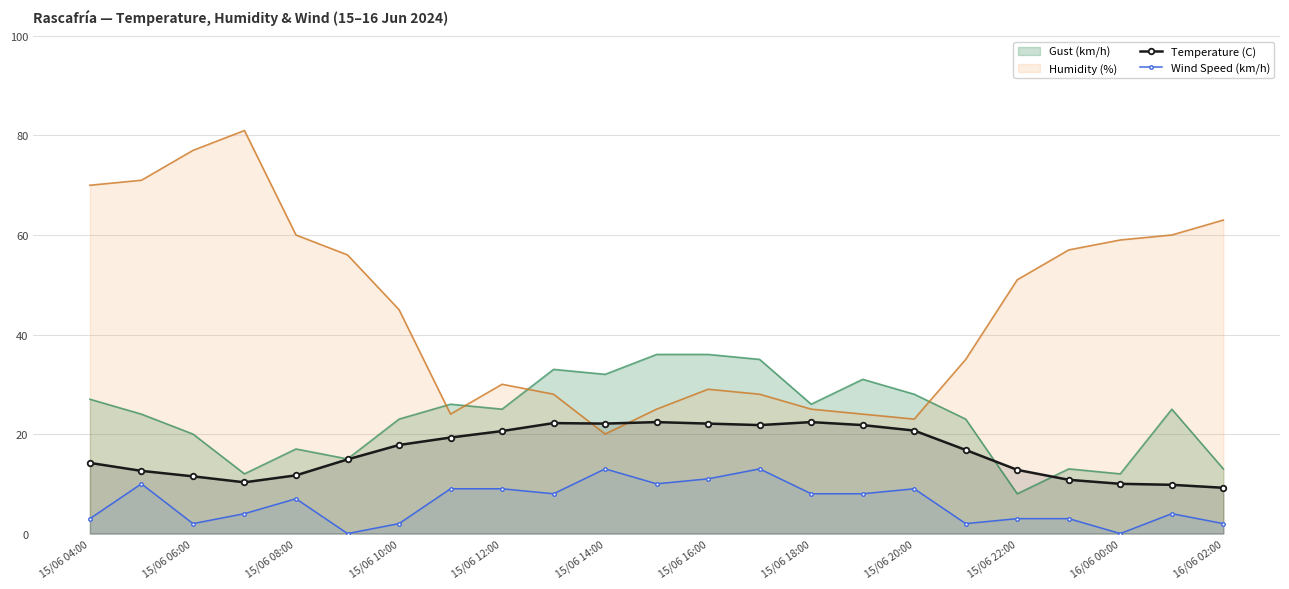

How many positive values does the Wind Speed (km/h) series have?

21